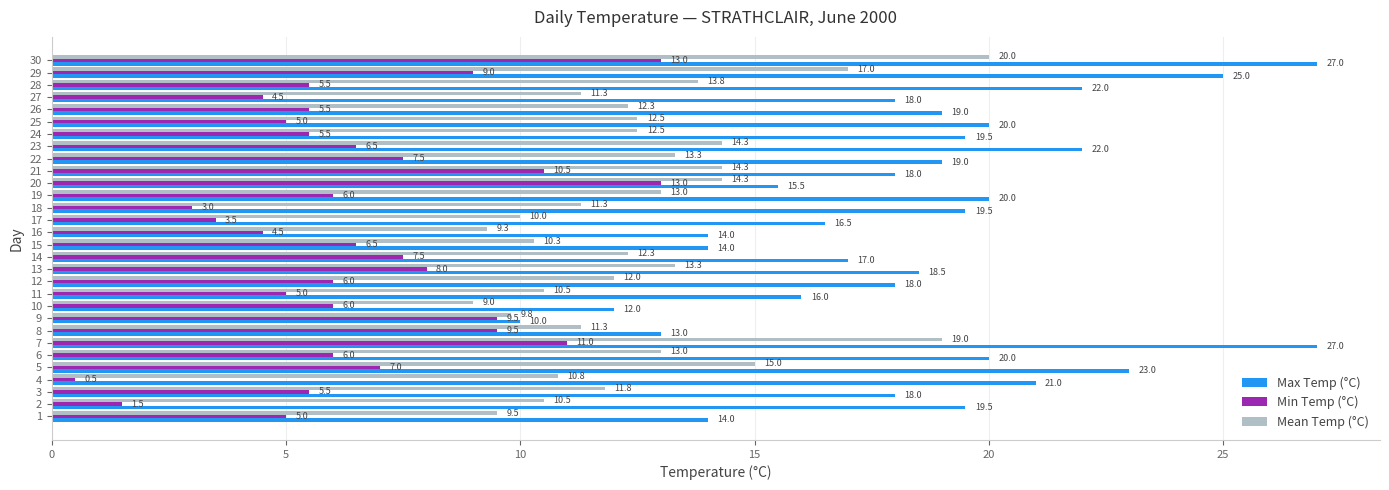

What is the approximate value of Mean Temp (°C) at 6?

13.0